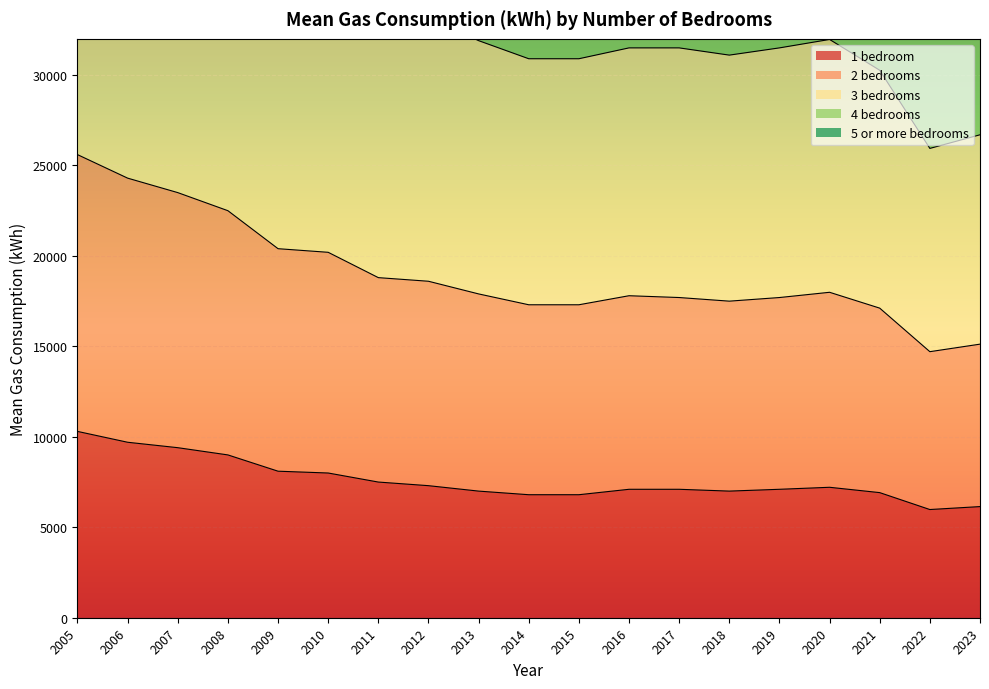

The 1 bedroom series shows 6800 at 2014. True or false?

True